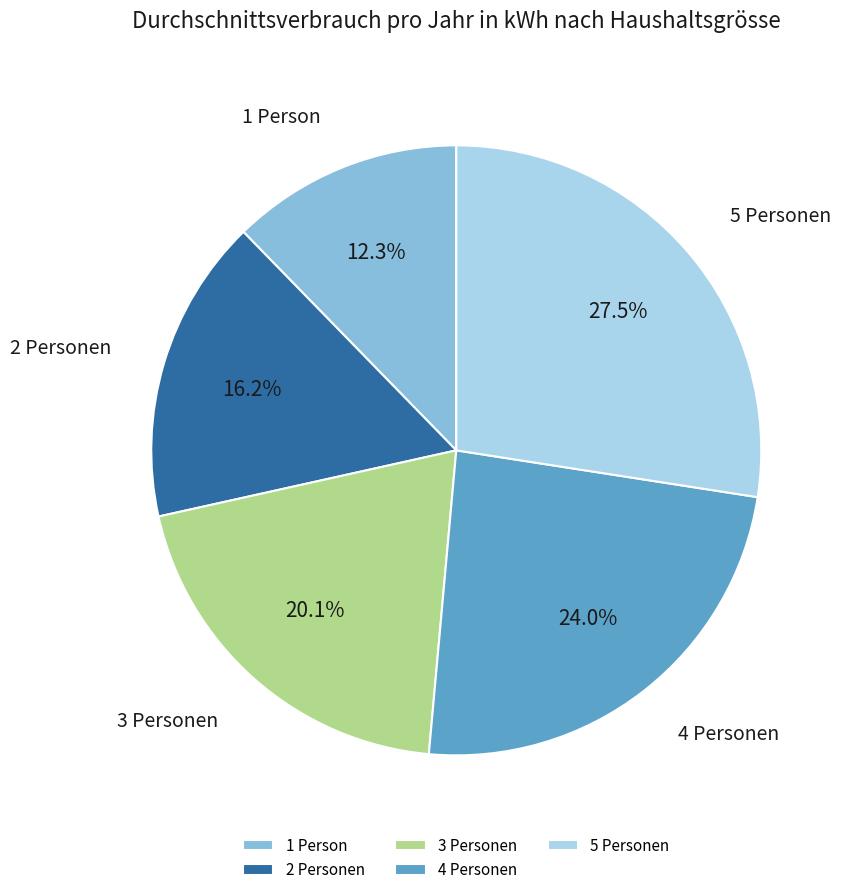

How many slices are in this pie chart?

5